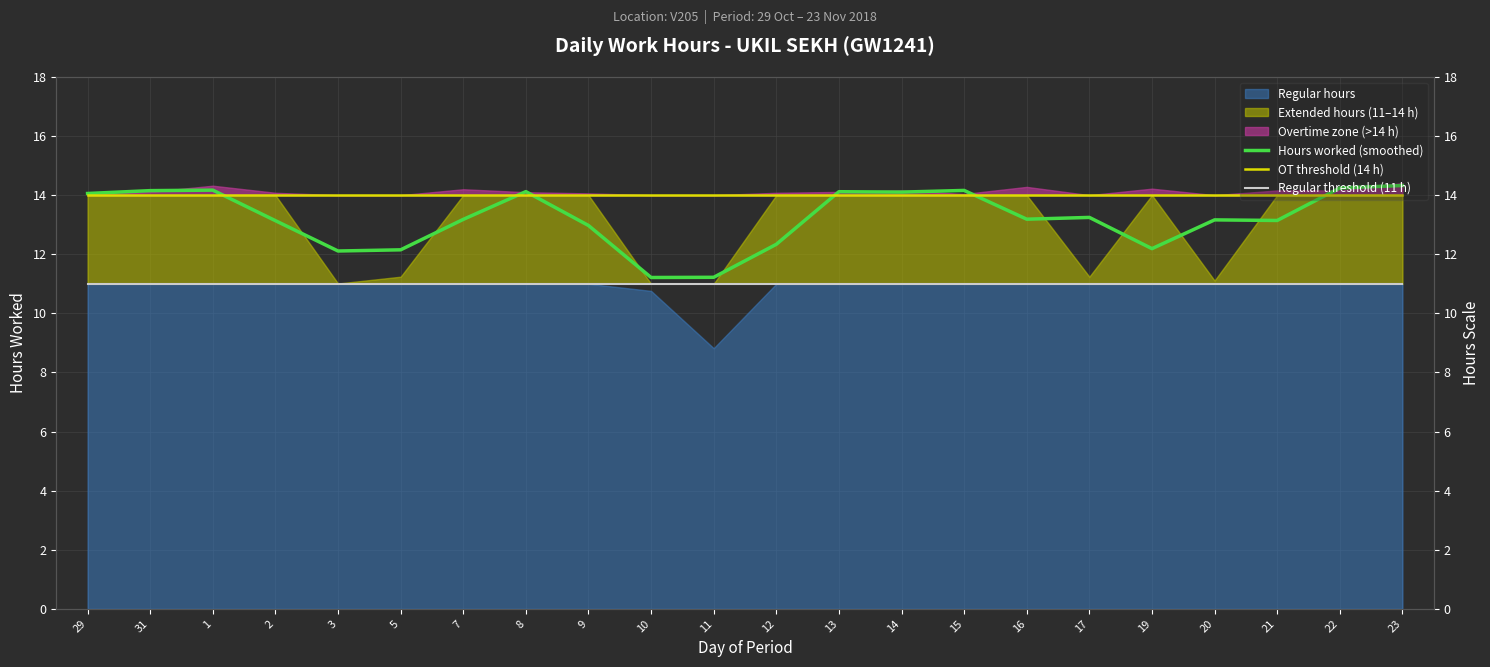

True or false: Hours worked (smoothed) and Regular threshold (11 h) cross at least once.

False